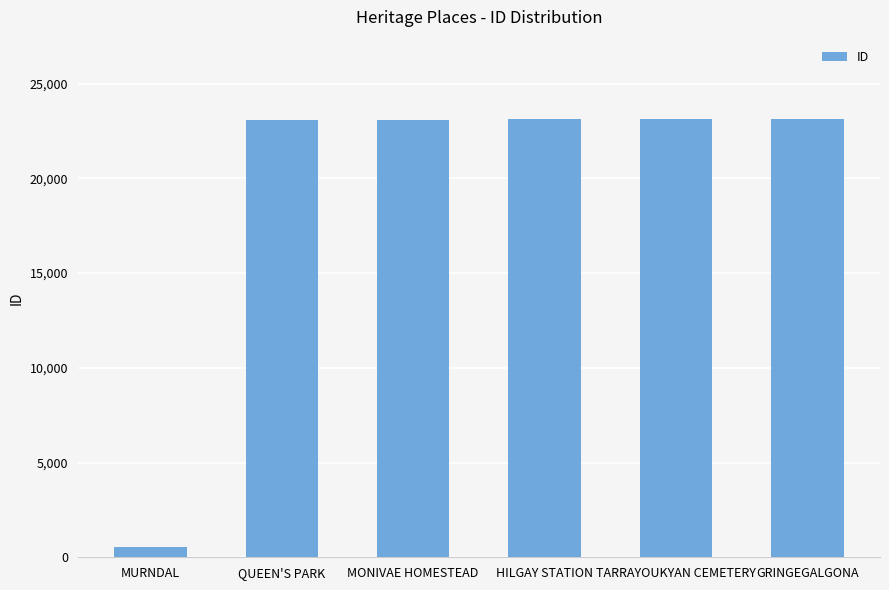

What is the difference between the maximum and minimum values?

22591